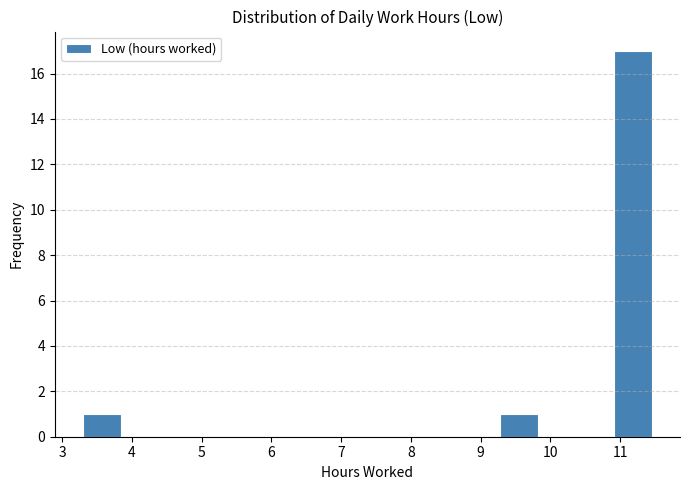

Over which range of the x-axis is the bar tallest?

10.9 to 11.5